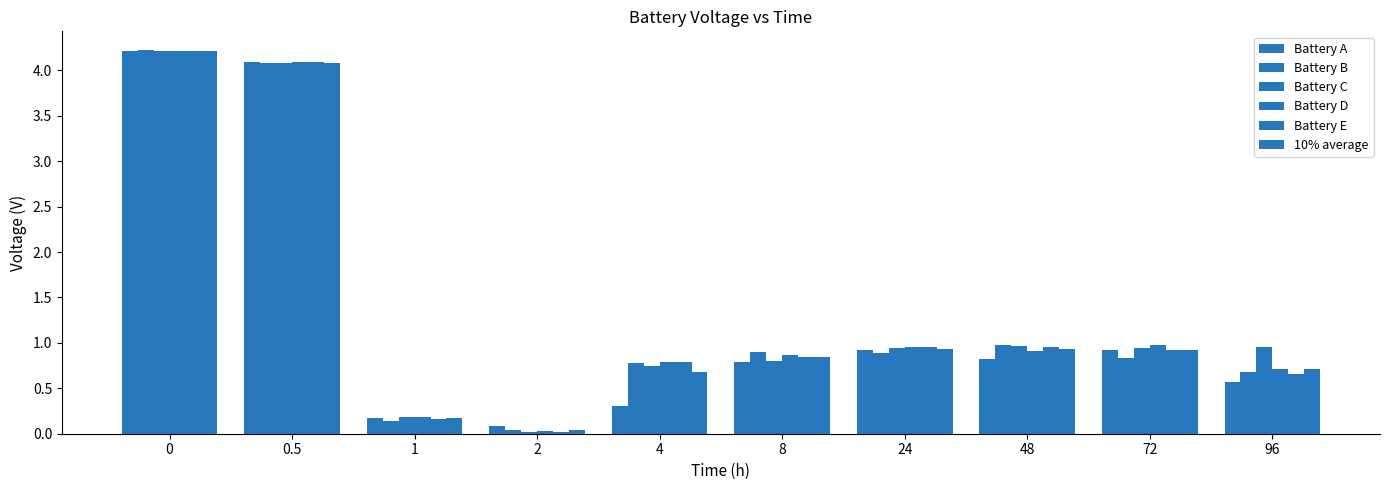

How many bars are there in each group?

6